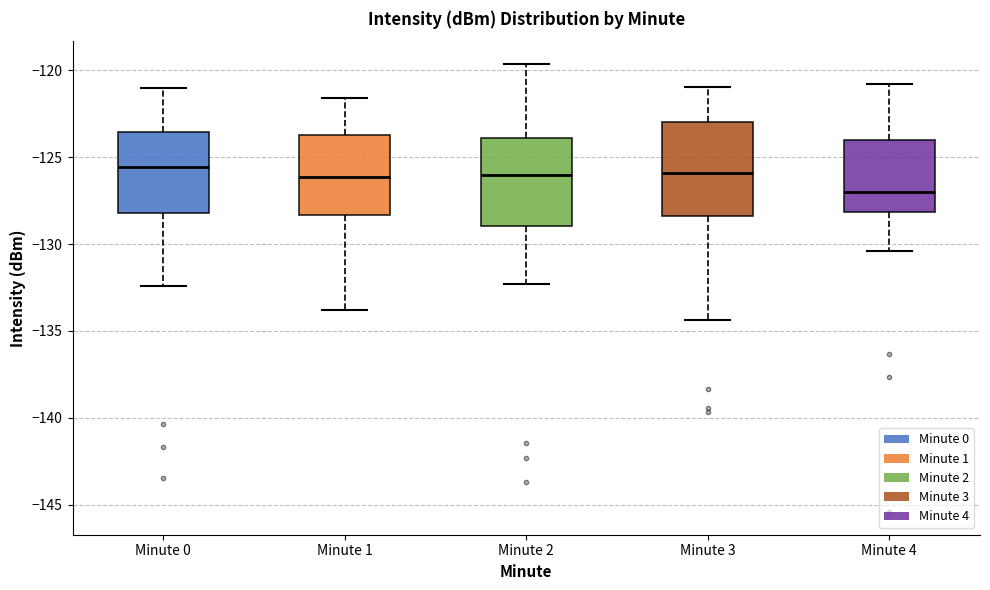

Reading left to right, read every box against the y-axis: the position of its median line, the range the box covers, and the ends of its whiskers. The values are not printed on the chart, so give them approximately, as read against the axis.

Minute 0: median -125.5, box -128.0 to -123.5, whiskers -132.5 to -121.0
Minute 1: median -126.0, box -128.5 to -123.5, whiskers -134.0 to -121.5
Minute 2: median -126.0, box -129.0 to -124.0, whiskers -132.5 to -119.5
Minute 3: median -126.0, box -128.5 to -123.0, whiskers -134.5 to -121.0
Minute 4: median -127.0, box -128.0 to -124.0, whiskers -130.5 to -121.0